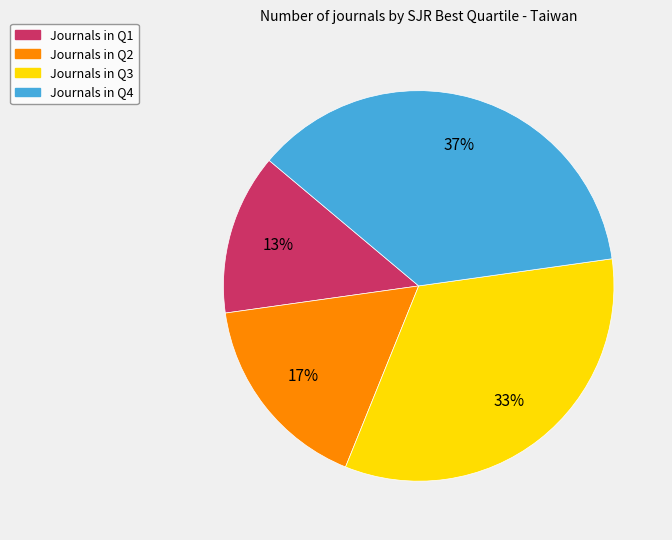

To the nearest percent, what is the average slice percentage?

25%